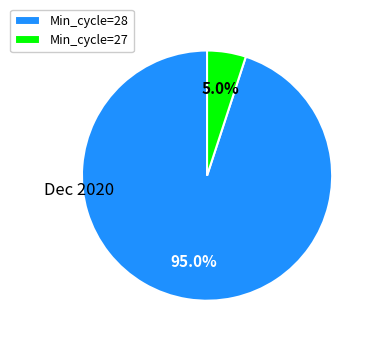

Rank the categories by value from highest to lowest.

Min_cycle=28, Min_cycle=27